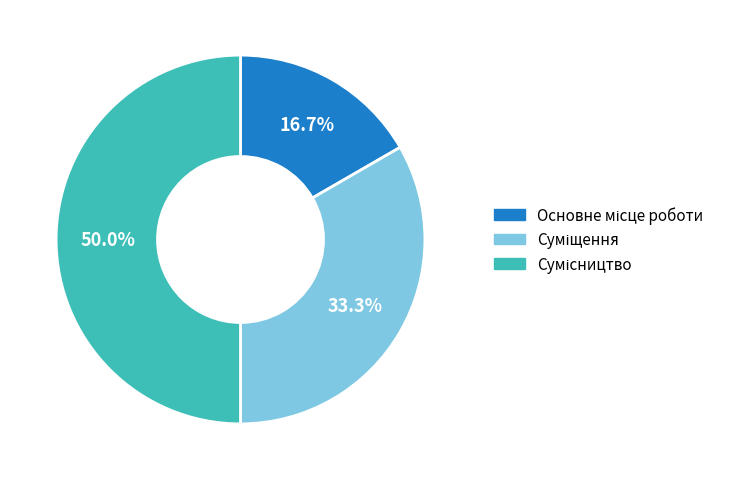

True or false: Суміщення accounts for 48% of the total.

False